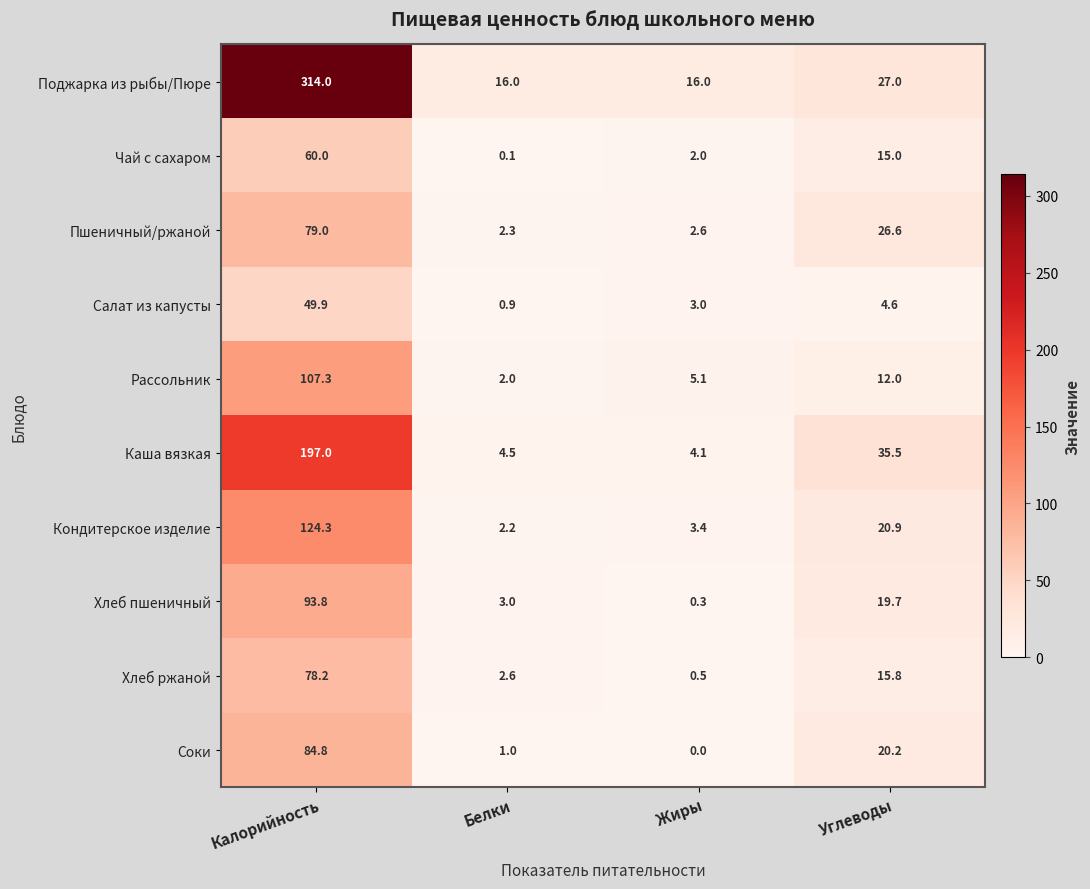

What is the spread (max minus min) of values at Калорийность?

264.1